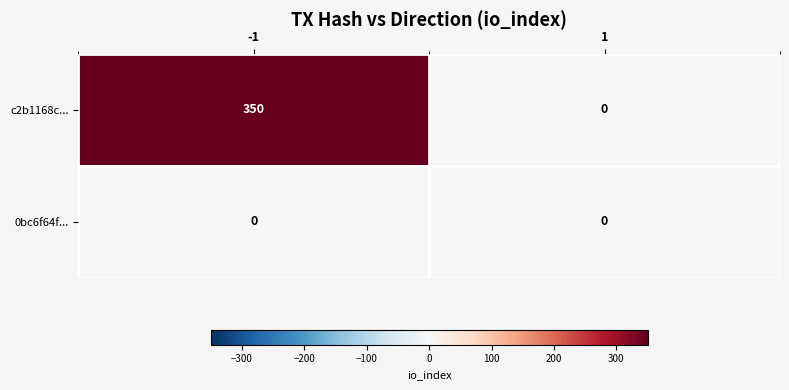

Between -1 and 1, which series saw the biggest shift?

c2b1168c...